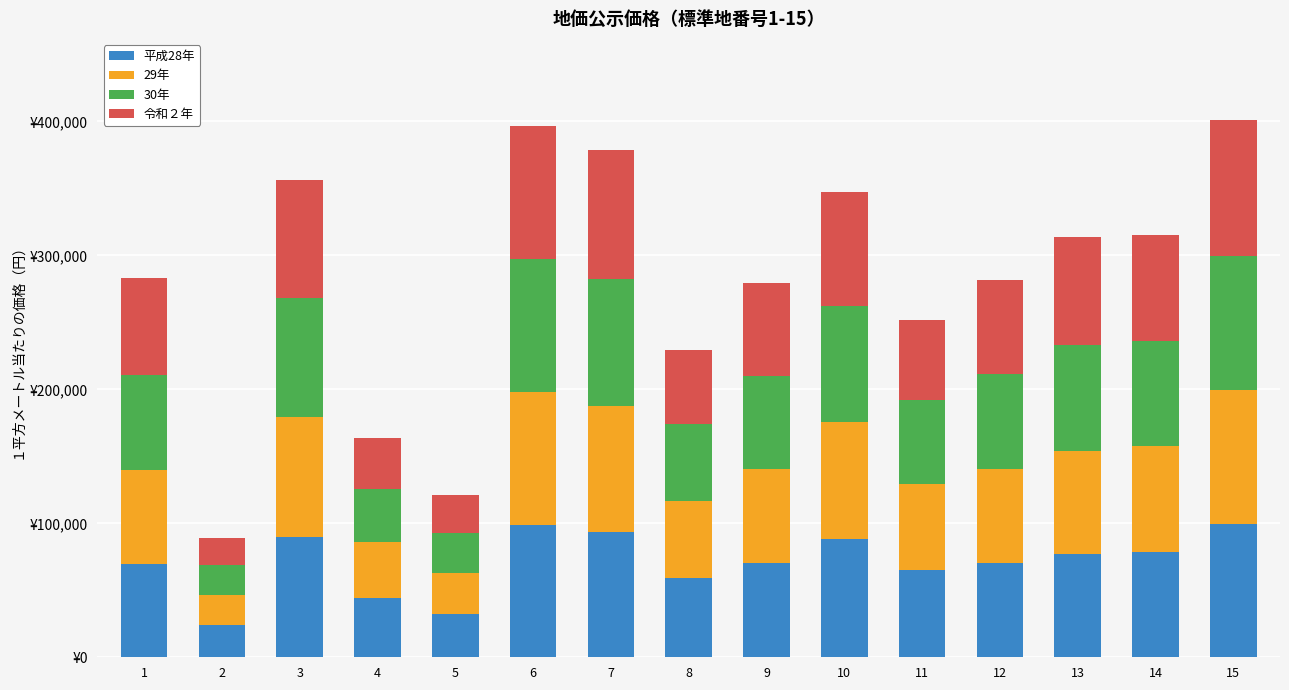

At which label is 30年 closest to 60950?

11